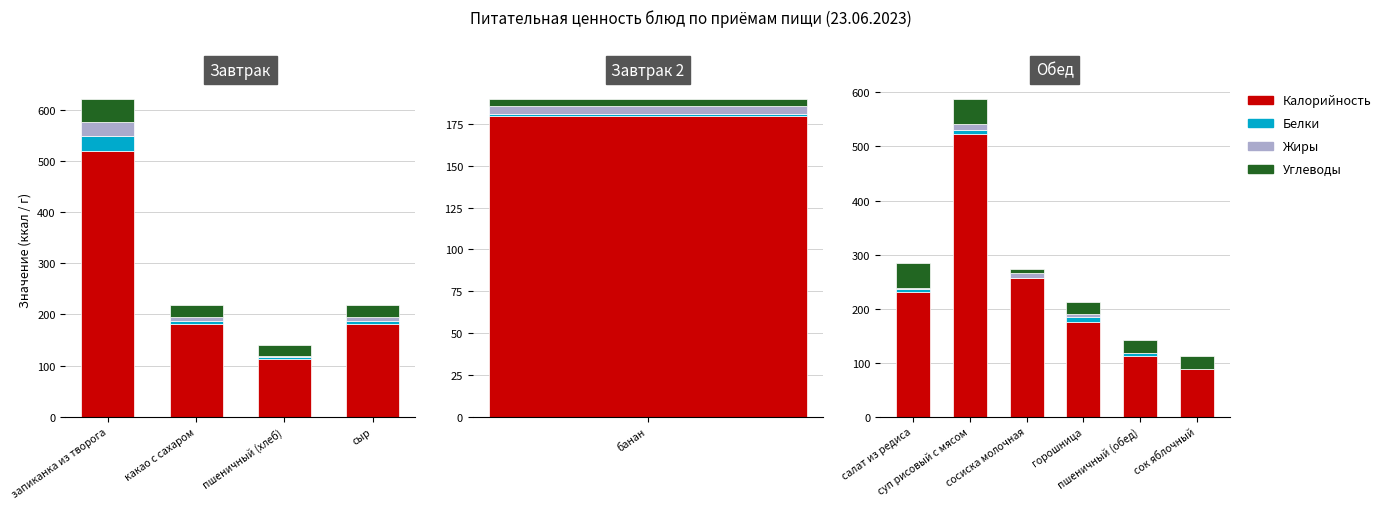

What is the label of the 4th bar from the left?

горошница